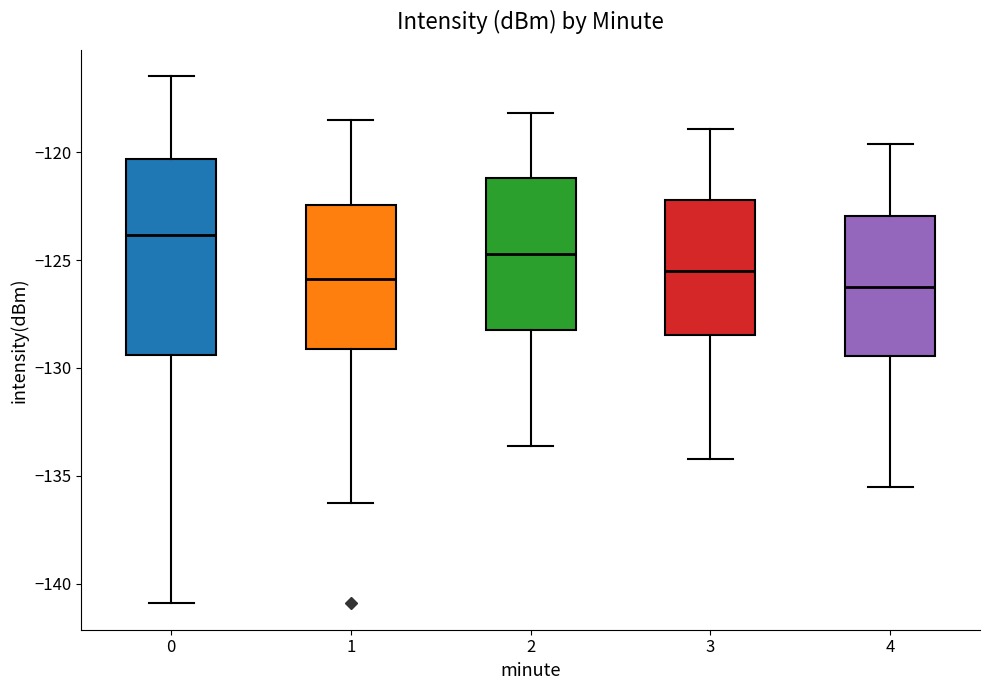

Reading left to right, transcribe this box plot: for each box, give where its median line is, the range the box spans, and where its two whiskers end, as read against the y-axis. The values are not printed on the chart, so give them approximately, as read against the axis.

0: median -124.0, box -129.5 to -120.5, whiskers -141.0 to -116.5
1: median -126.0, box -129.0 to -122.5, whiskers -136.5 to -118.5
2: median -124.5, box -128.0 to -121.0, whiskers -133.5 to -118.0
3: median -125.5, box -128.5 to -122.0, whiskers -134.0 to -119.0
4: median -126.0, box -129.5 to -123.0, whiskers -135.5 to -119.5